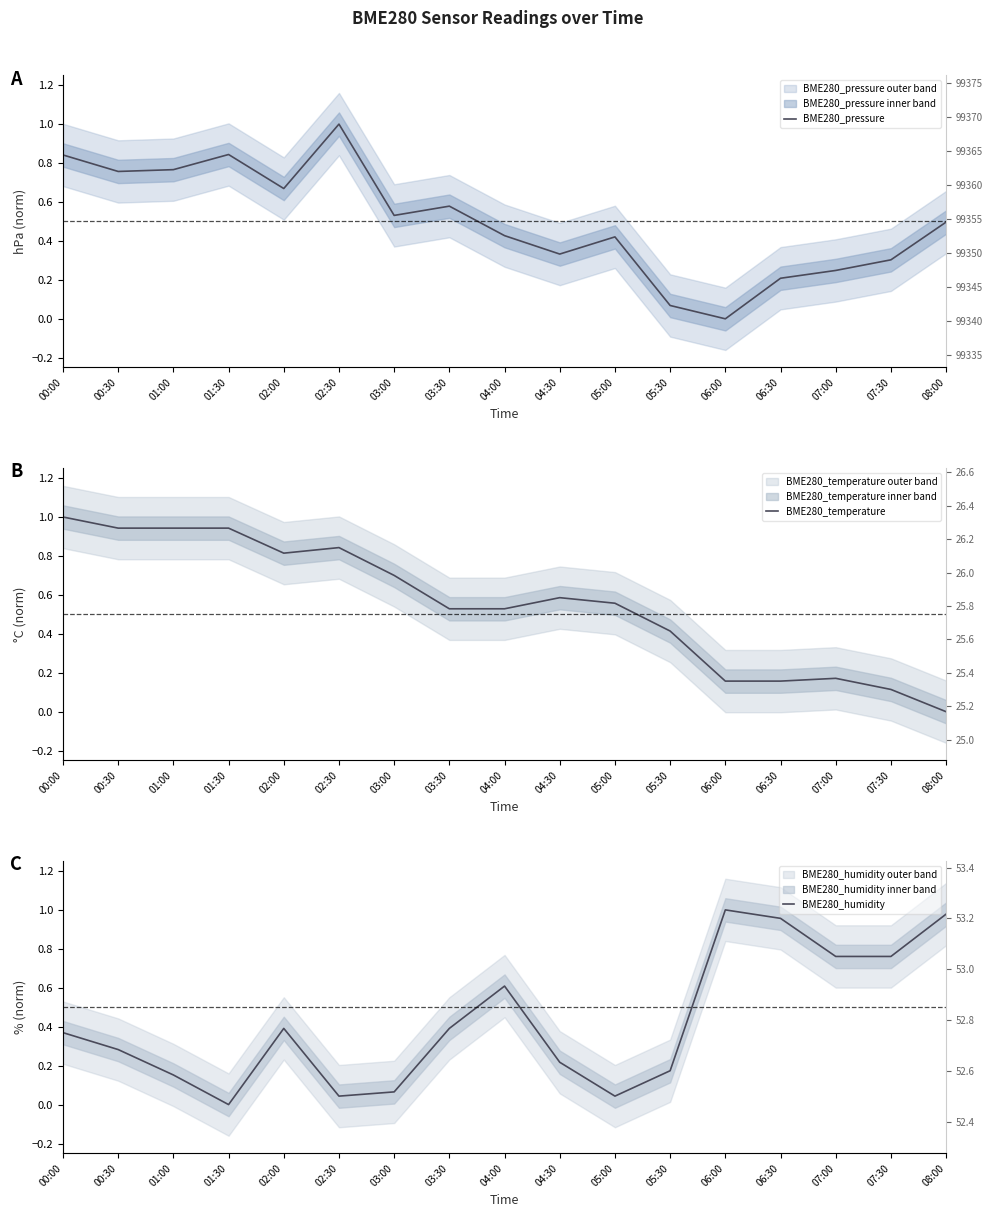

What is the sum of the BME280_pressure values at 01:30 and 07:30?

1.1